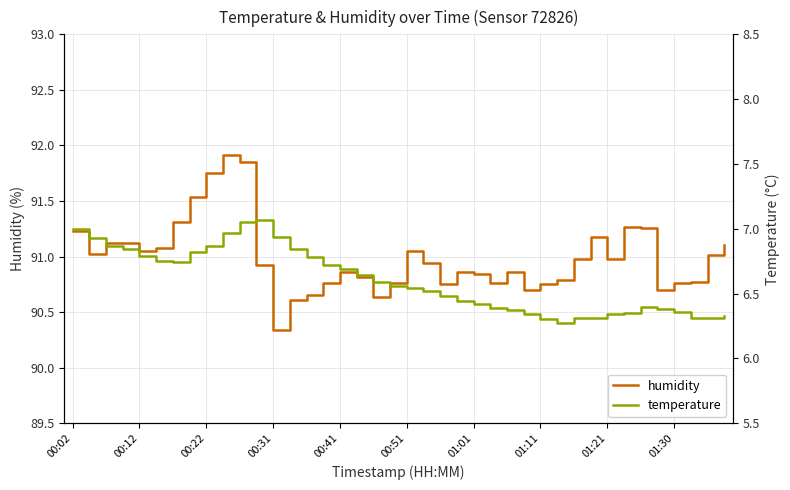

How many interior local valleys does the humidity series have?

9